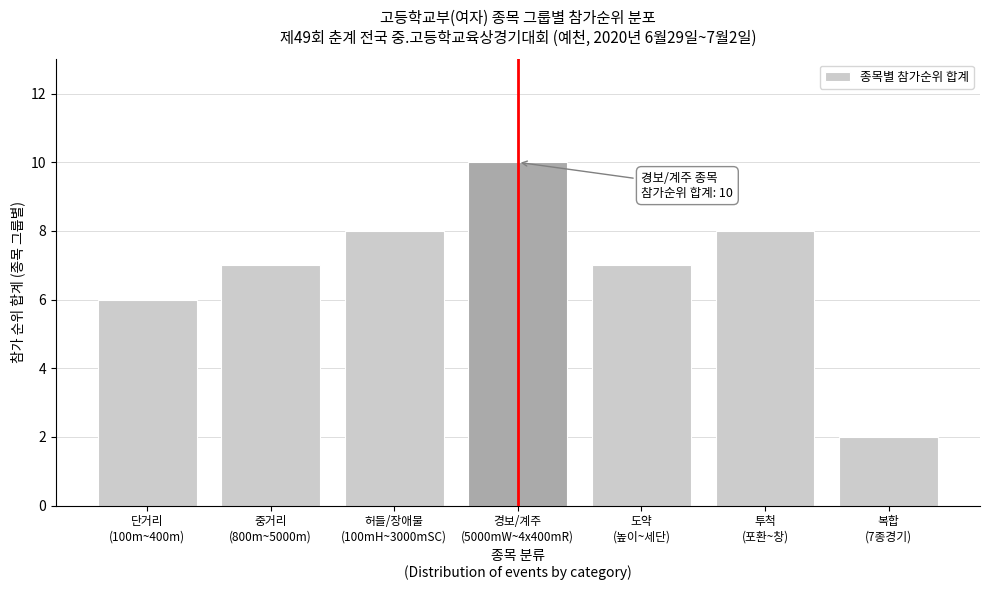

Reading left to right, transcribe all the data shown in this chart.

6	7	8	10	7	8	2